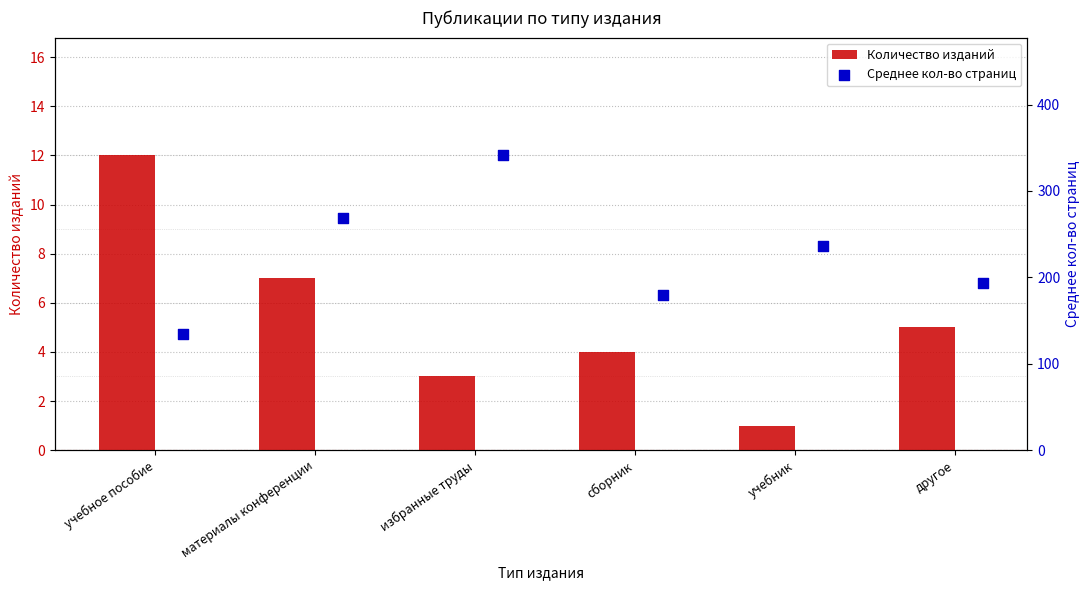

At how many categories does at least one series exceed 45?

6